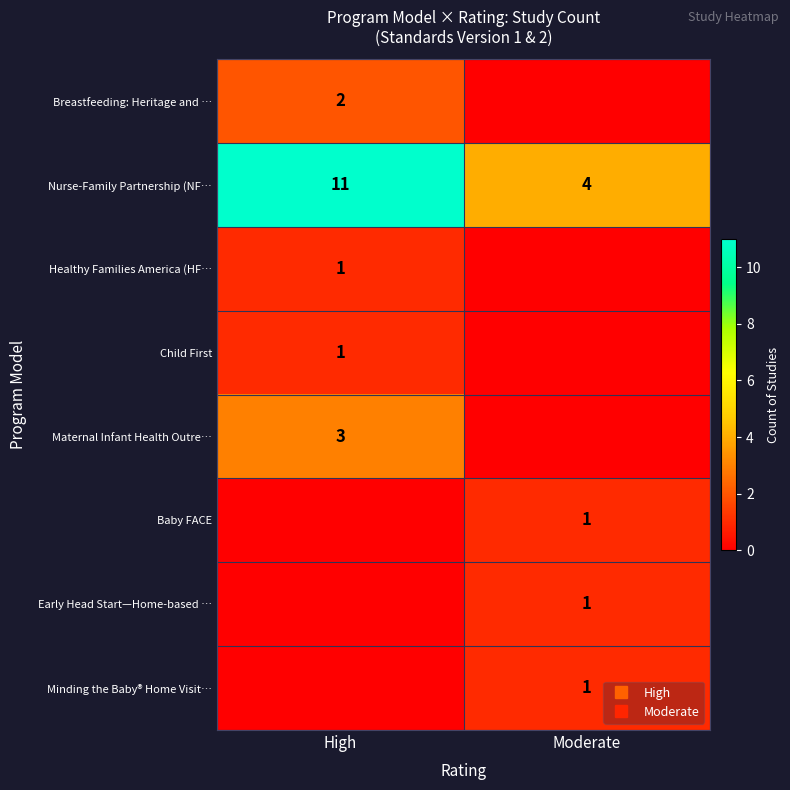

What is the difference between the highest and lowest values at Moderate?

4